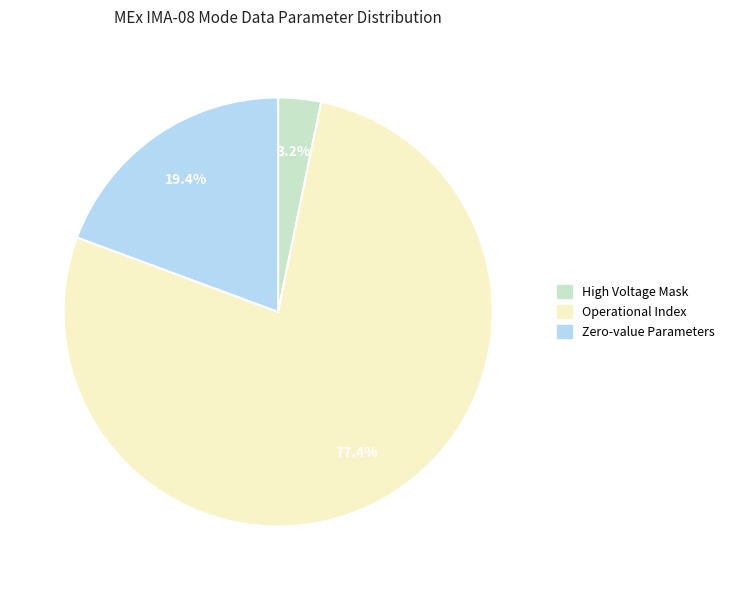

How many segments does this pie chart have?

3